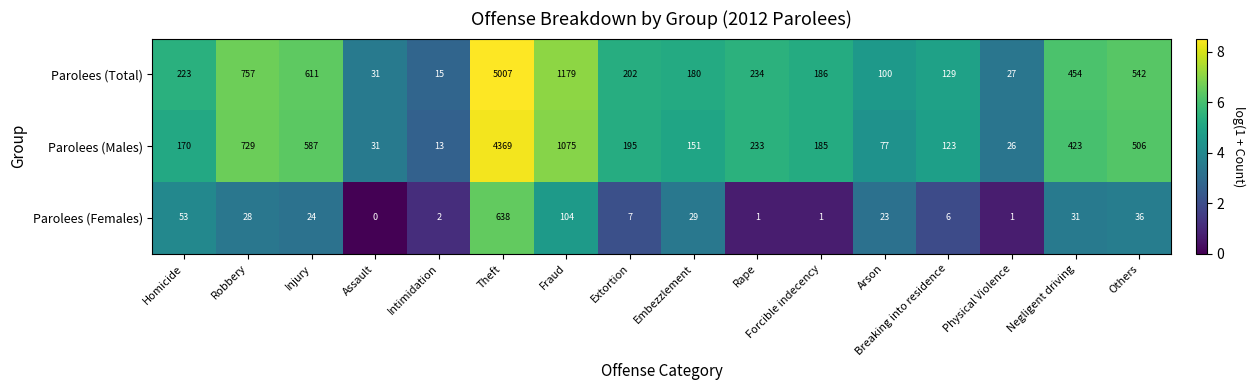

Is the value of Parolees (Total) at Injury greater than the value of Parolees (Males) at Arson?

Yes